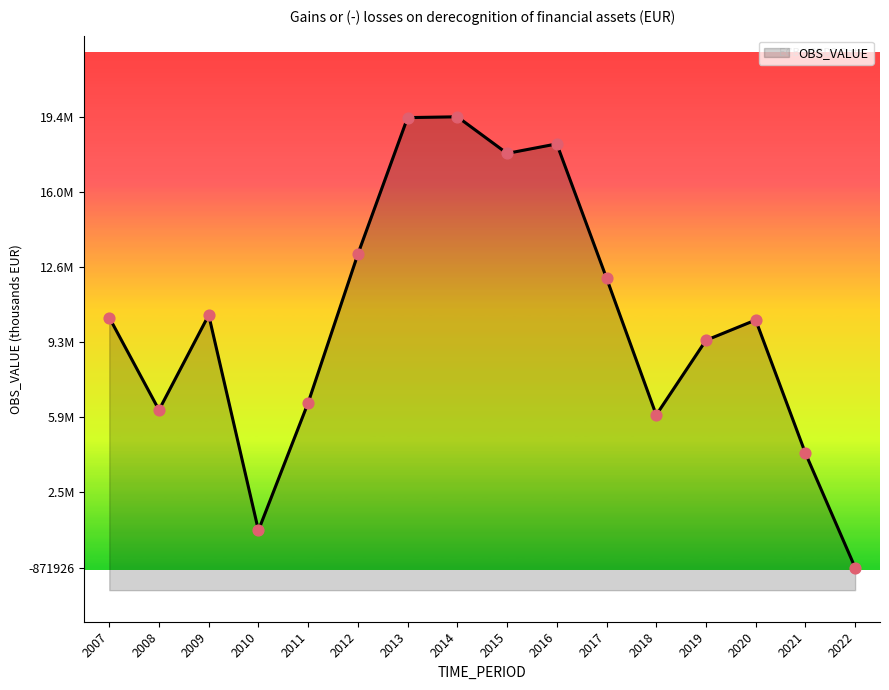

Between 2007 and 2012, which is larger?

2012